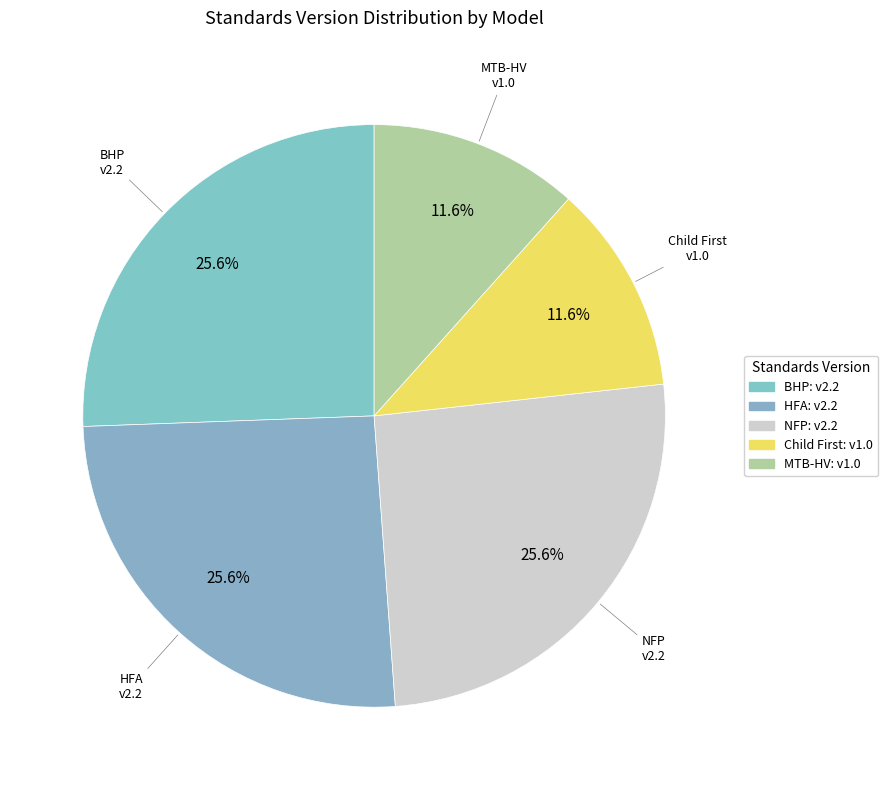

How many segments does this pie chart have?

5